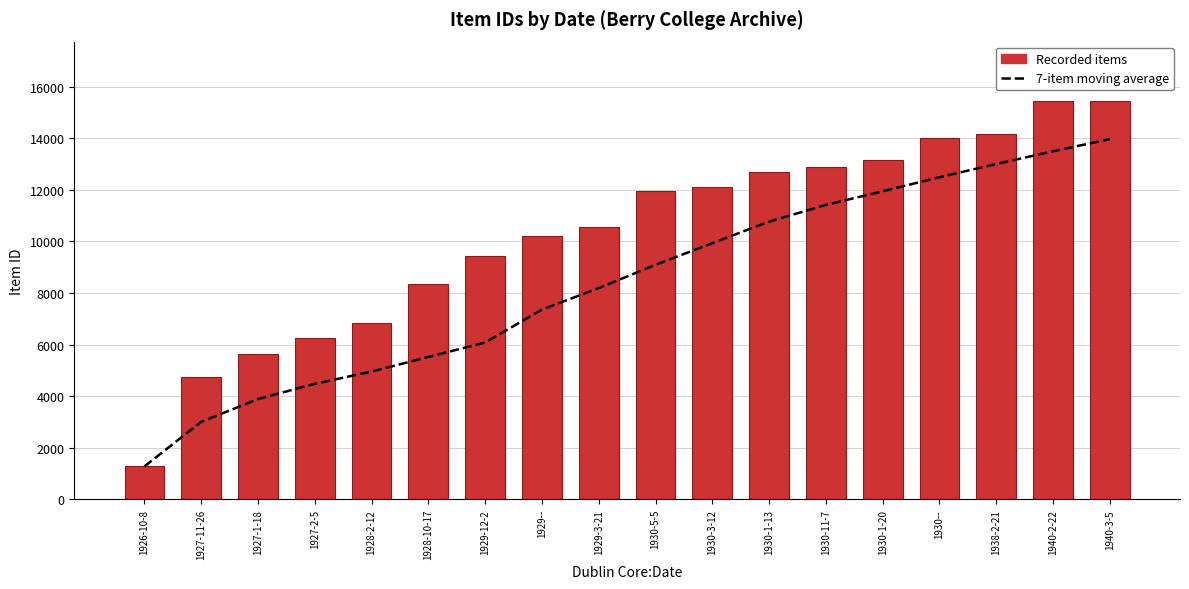

What is the label of the 14th bar from the left?

1930-1-20